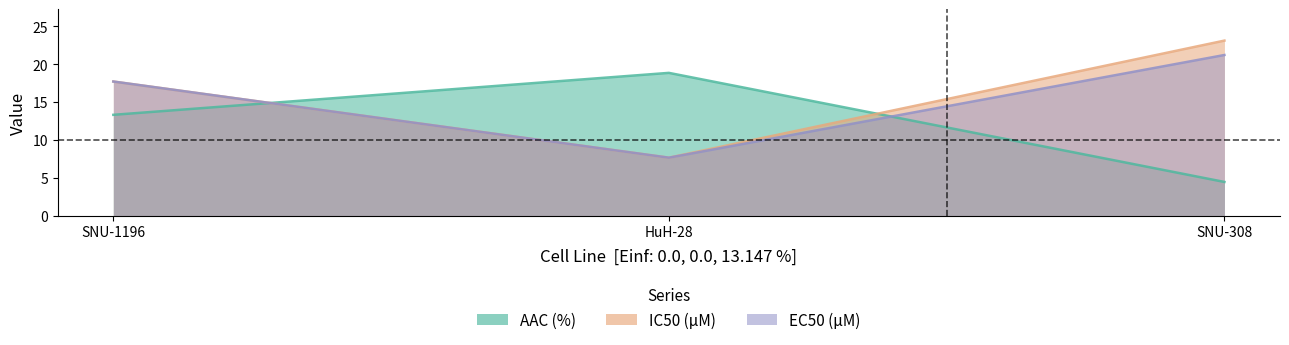

List the series in order of their overall mean, highest first.

IC50 (µM), EC50 (µM), AAC (%)